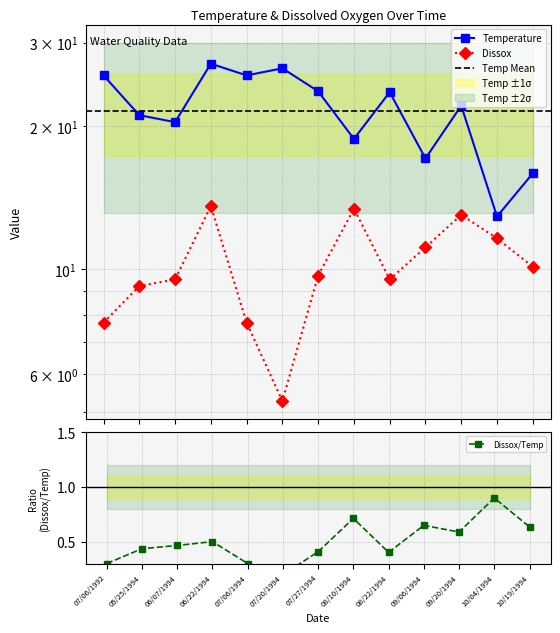

True or false: Temperature has more than 1 interior local peaks.

True